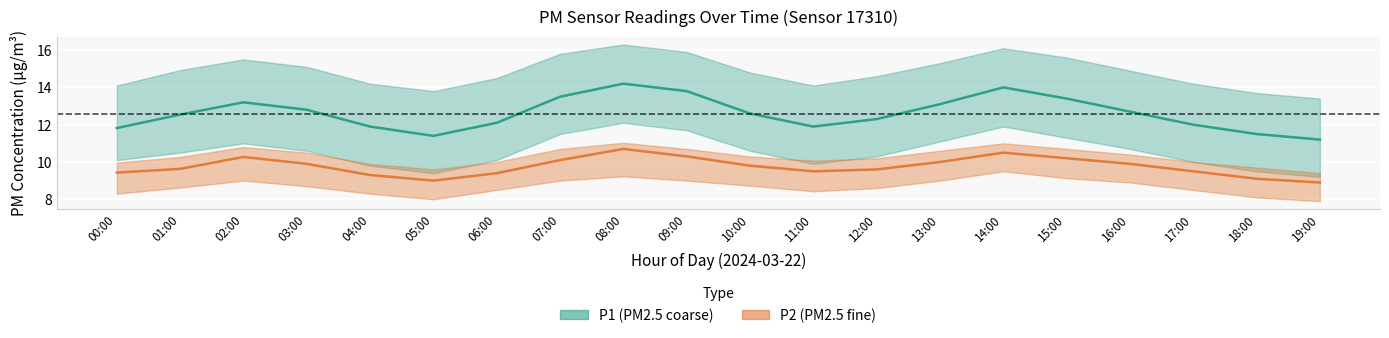

Which series has the largest range (max minus min)?

P1